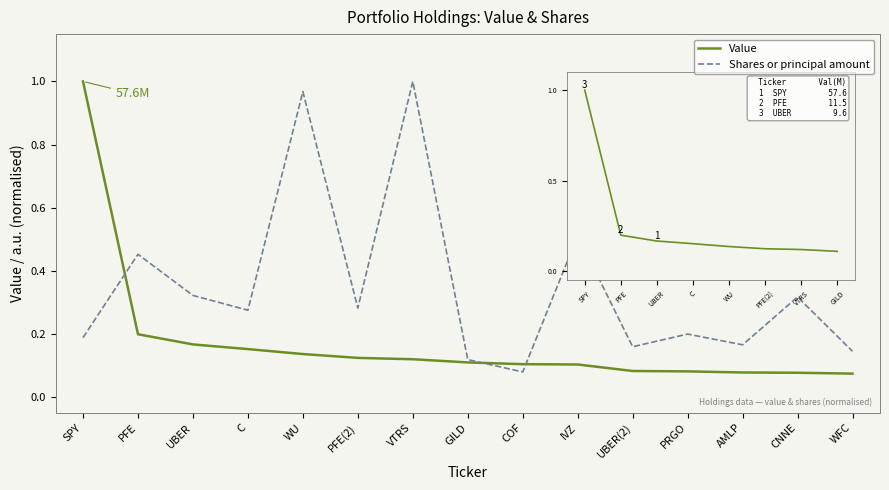

At which label does Shares or principal amount reach its peak?

VTRS